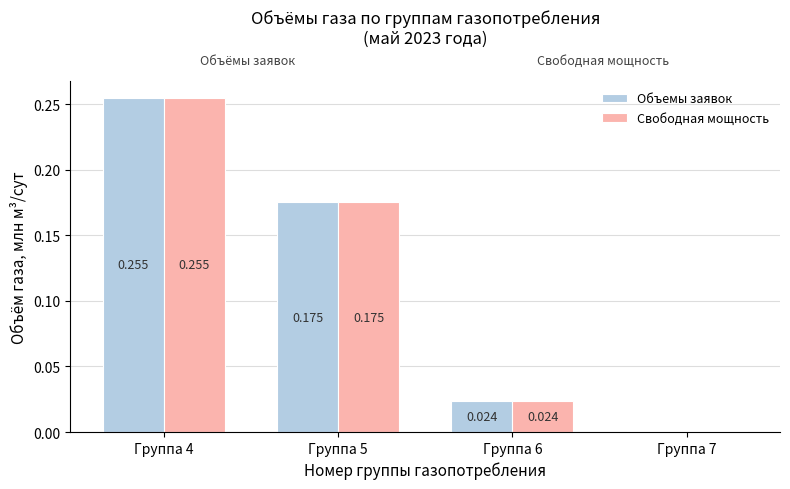

The Объемы заявок series shows 0.1 at Группа 5. True or false?

False